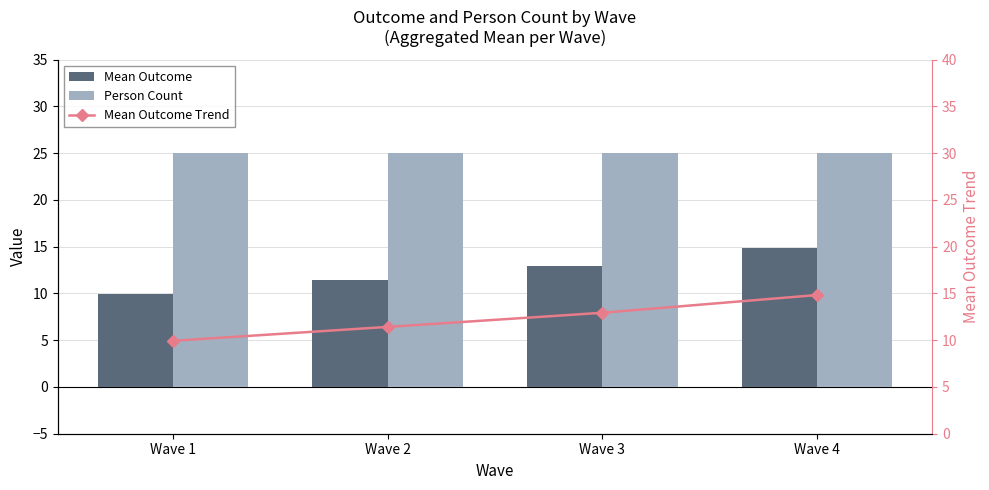

What is the total value across all series at Wave 3?

50.9